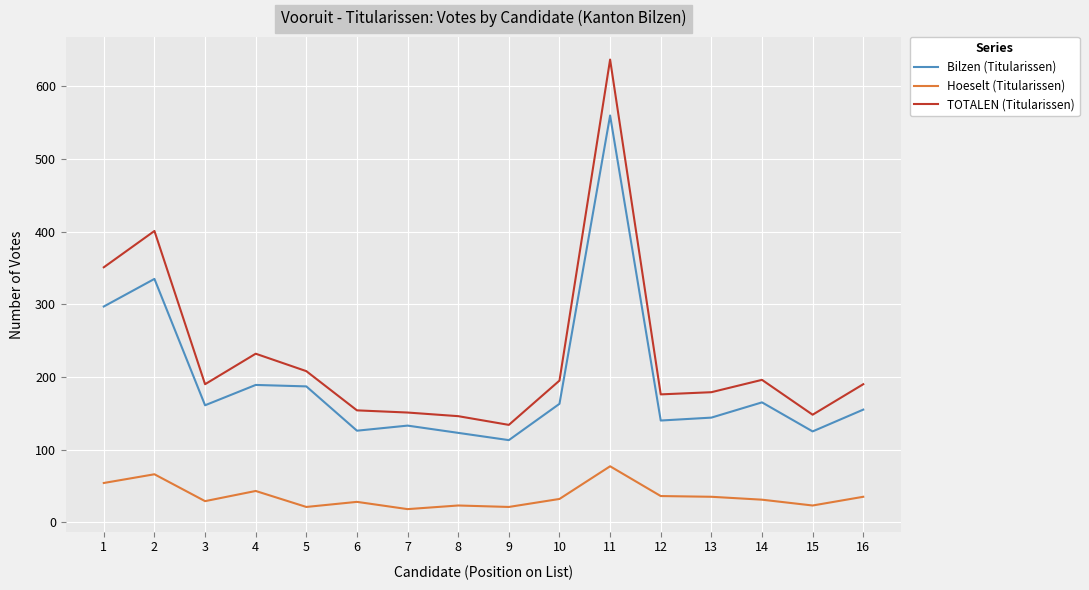

What is the total value across all series at 2?

802